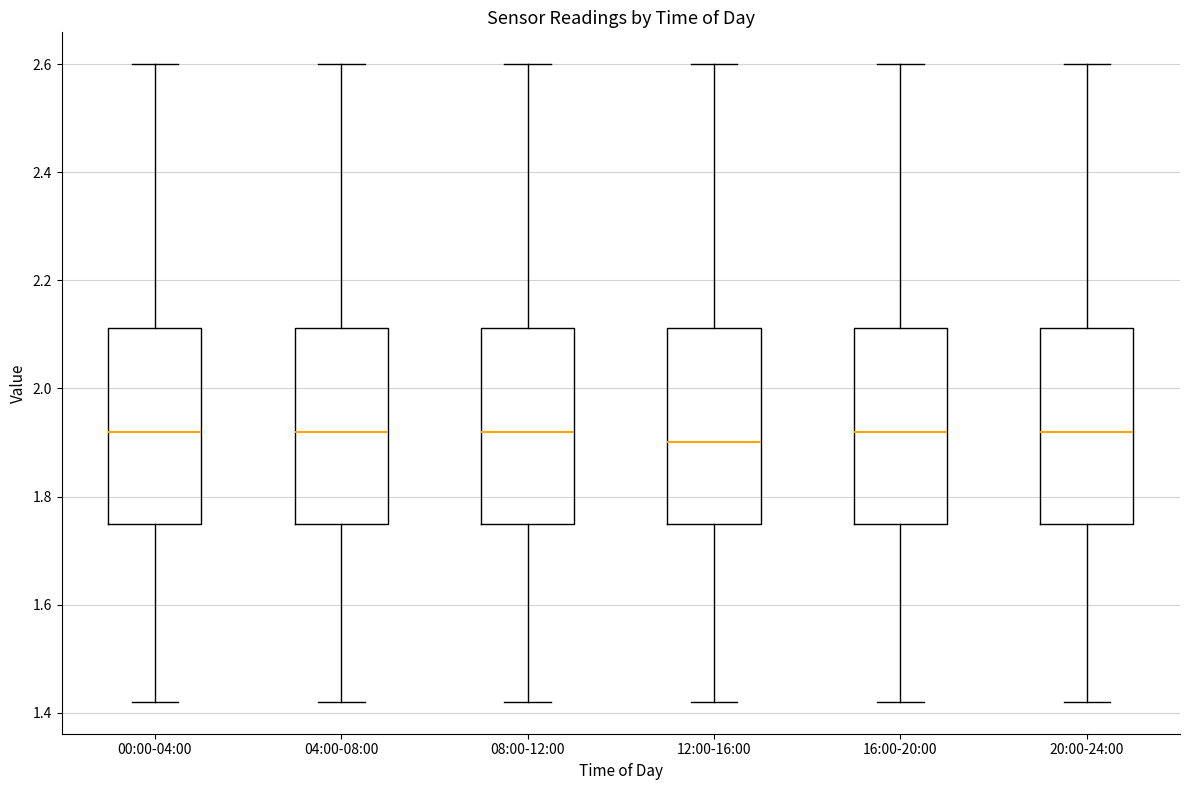

Reading left to right, transcribe this box plot: for each box, give where its median line is, the range the box spans, and where its two whiskers end, as read against the y-axis. The values are not printed on the chart, so give them approximately, as read against the axis.

00:00-04:00: median 1.92, box 1.76 to 2.12, whiskers 1.42 to 2.60
04:00-08:00: median 1.92, box 1.76 to 2.12, whiskers 1.42 to 2.60
08:00-12:00: median 1.92, box 1.76 to 2.12, whiskers 1.42 to 2.60
12:00-16:00: median 1.90, box 1.76 to 2.12, whiskers 1.42 to 2.60
16:00-20:00: median 1.92, box 1.76 to 2.12, whiskers 1.42 to 2.60
20:00-24:00: median 1.92, box 1.76 to 2.12, whiskers 1.42 to 2.60